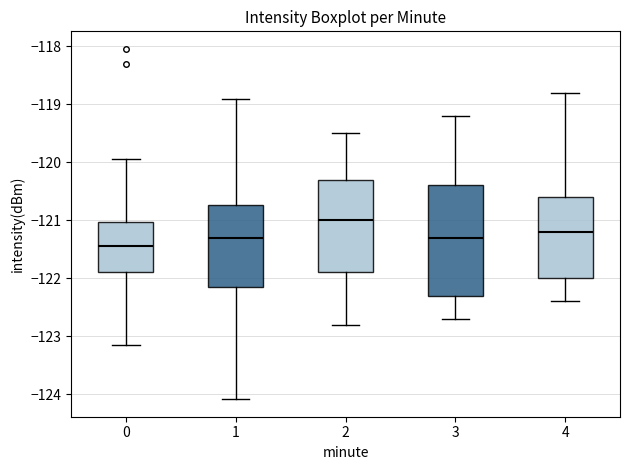

Where does the lower whisker of the box at x = 2 end on the y-axis? The values are not printed on the chart, so give them approximately, as read against the axis.

-122.8